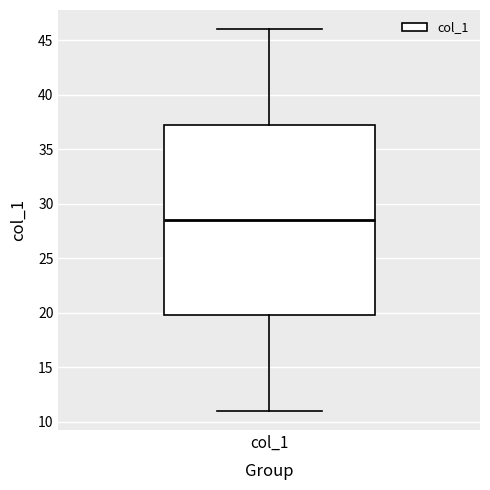

Transcribe this box plot: give where the median line is, the range the box spans, and where the two whiskers end, as read against the y-axis. The values are not printed on the chart, so give them approximately, as read against the axis.

median 28.5, box 20.0 to 37.5, whiskers 11.0 to 46.0